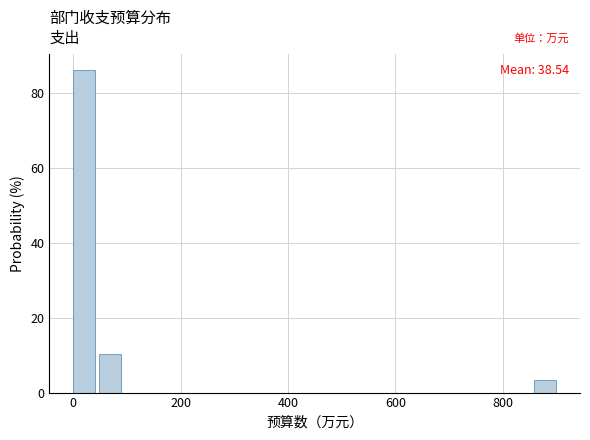

Read against the x-axis, roughly where is the centre of the tallest bar?

20